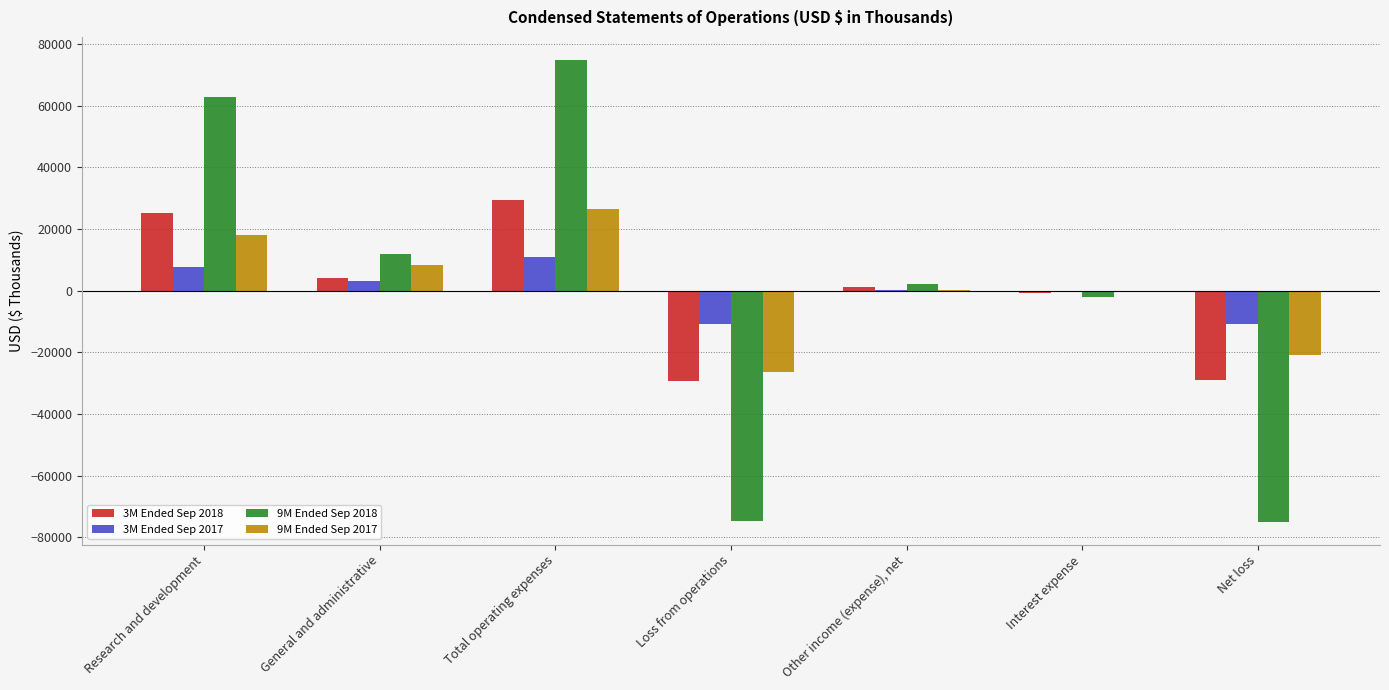

True or false: 3M Ended Sep 2017 has a value of 3149 at General and administrative.

True